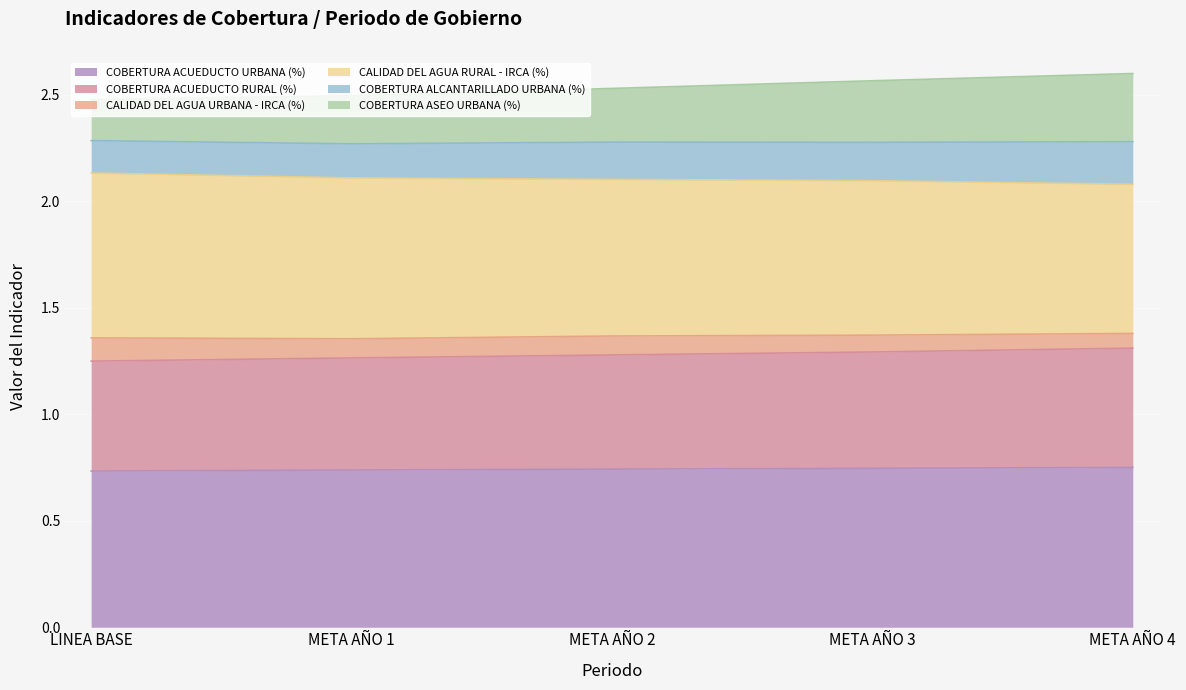

What is the total value across all series at LINEA BASE?

2.5